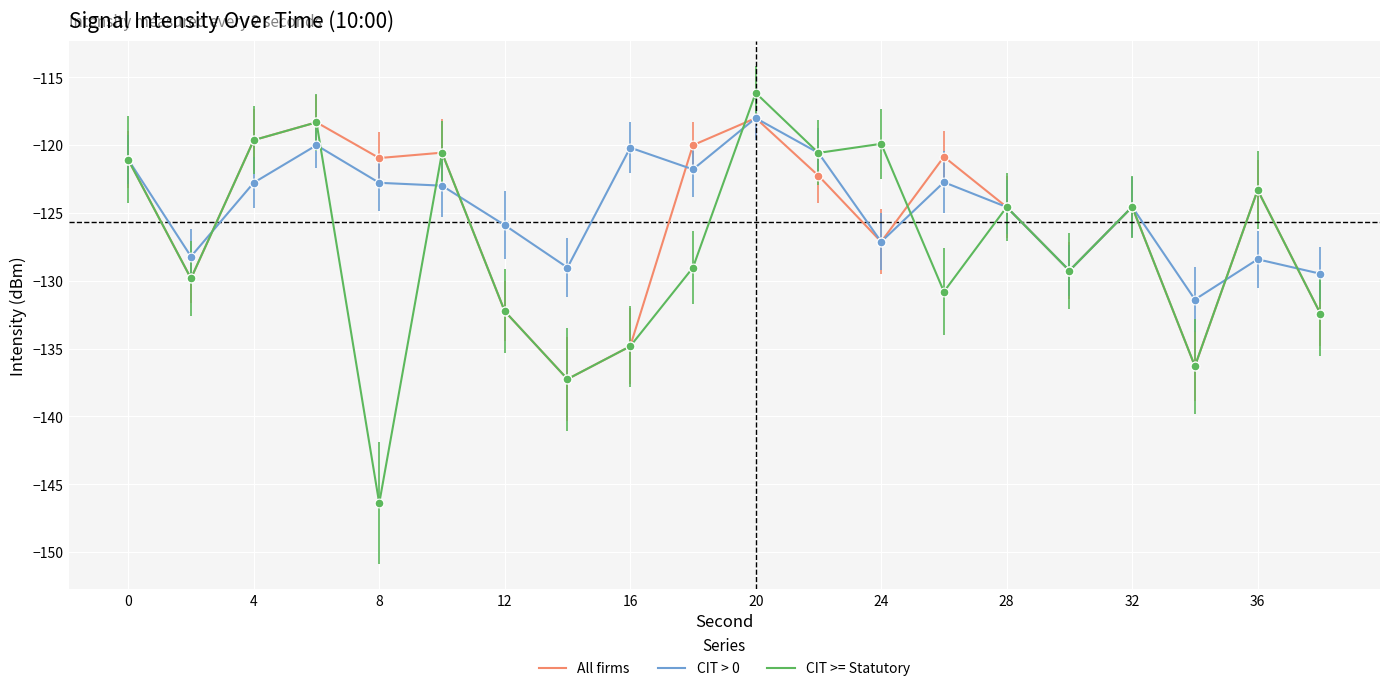

What is the smallest value displayed?

-146.4